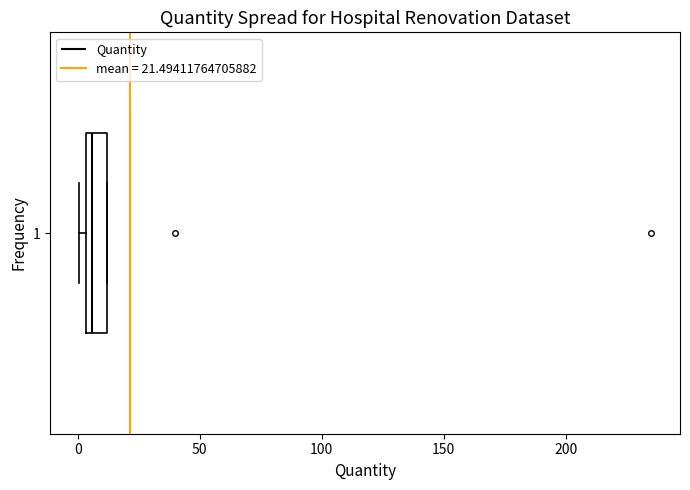

Where is the right edge of the box at y = 1 on the x-axis? The values are not printed on the chart, so give them approximately, as read against the axis.

10